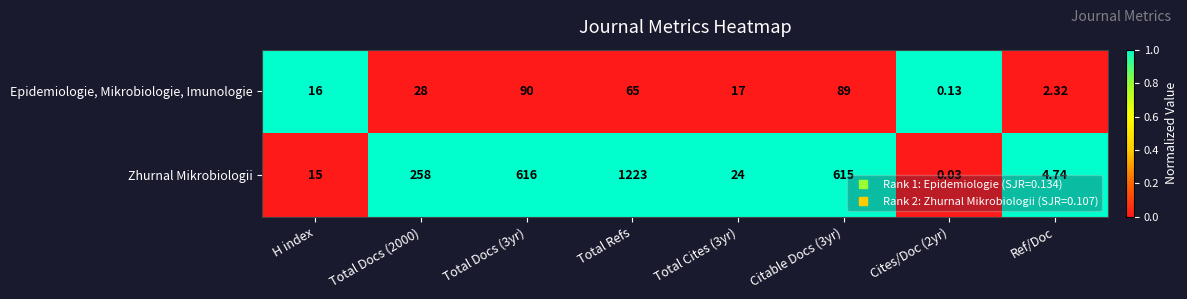

Which series changed the most between Total Docs (3yr) and Total Refs?

Zhurnal Mikrobiologii